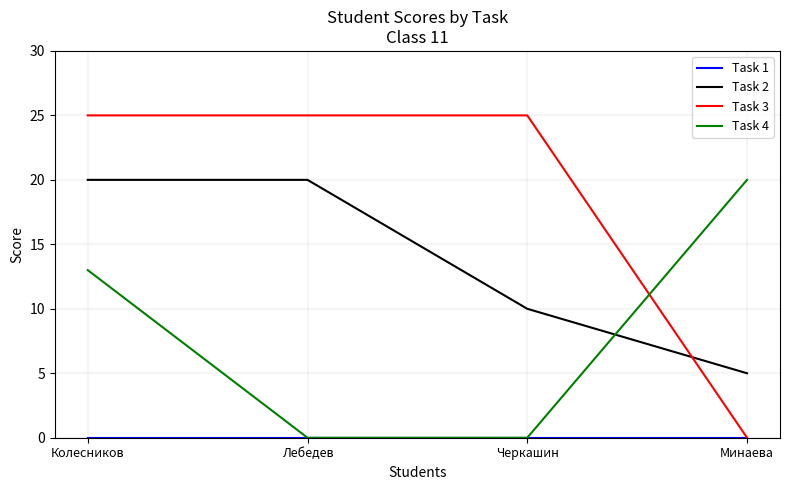

Which series changed the most between Колесников and Минаева?

Task 3